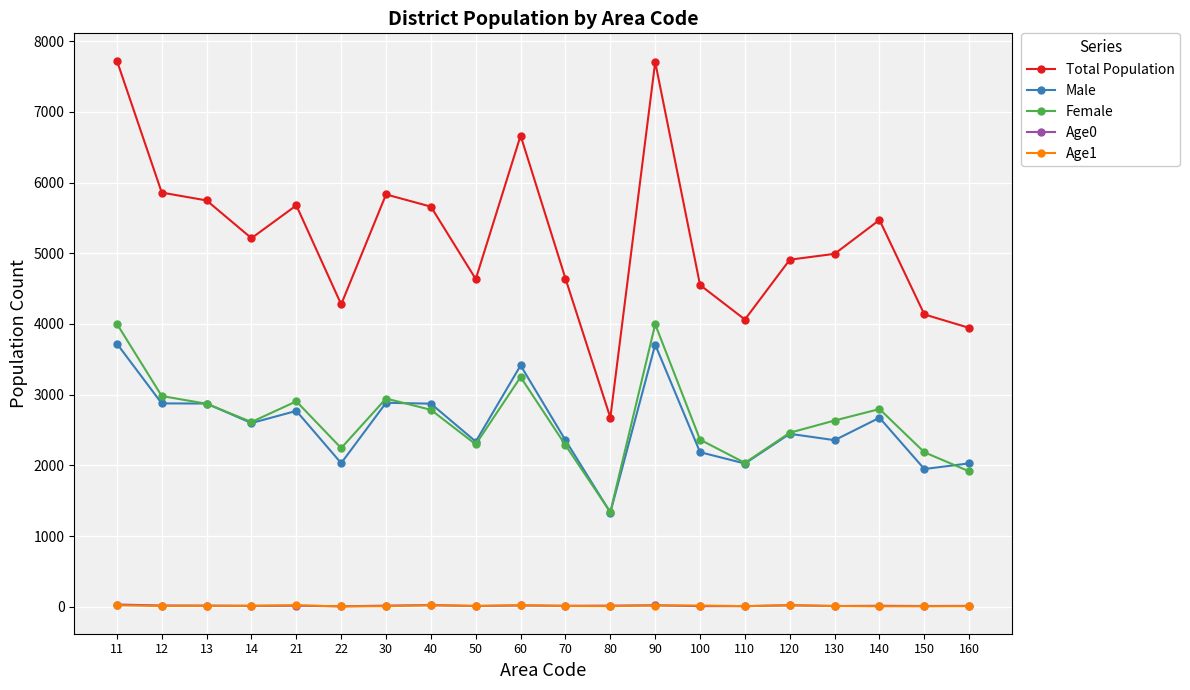

True or false: Age1 and Male cross at least once.

False